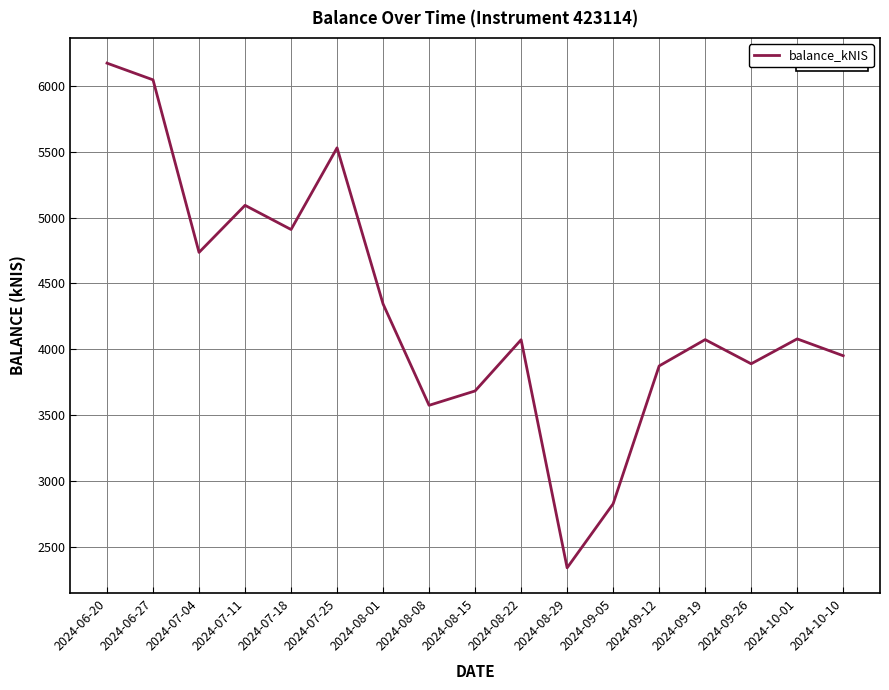

How many interior local peaks (higher than both neighbors) does the data have?

5